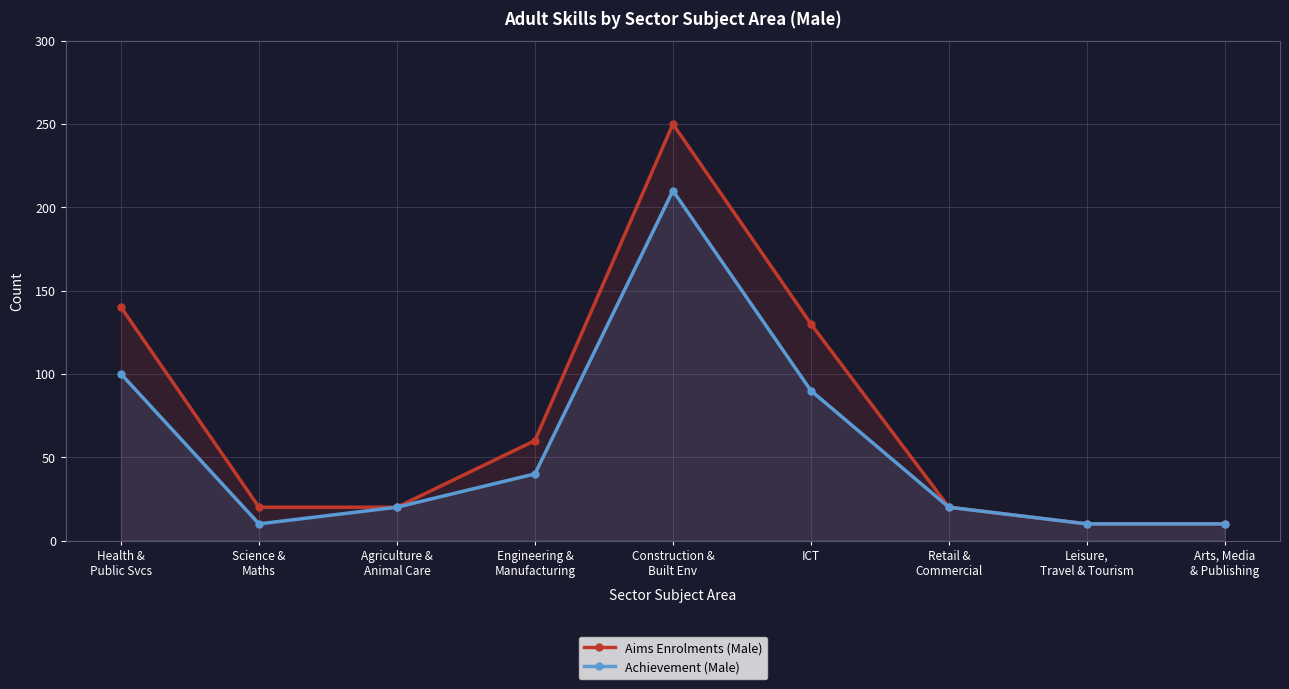

At which category does Achievement (Male) reach its first local valley?

Science &
Maths